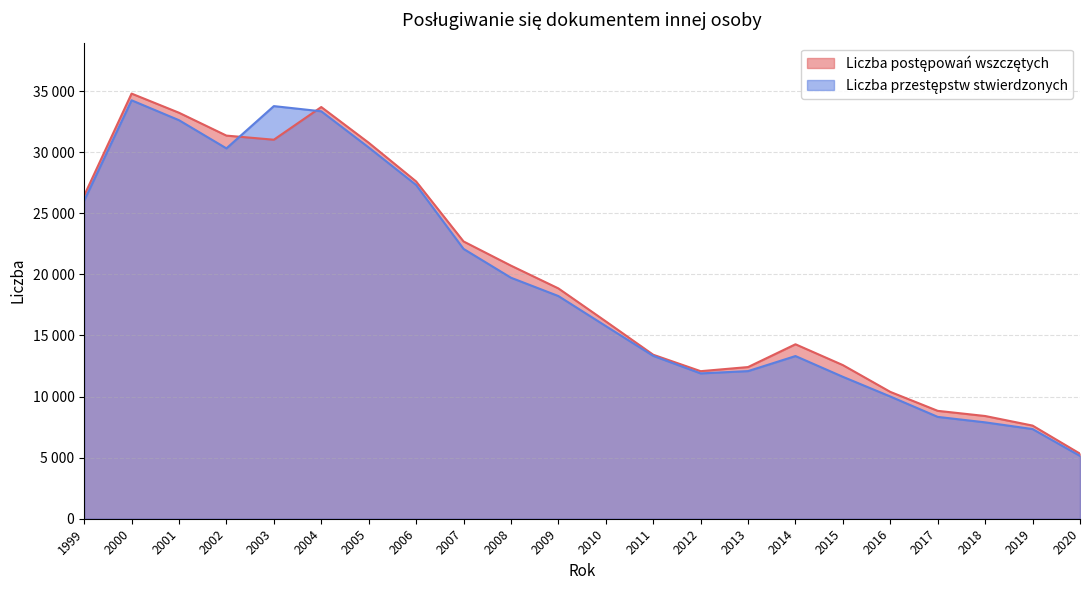

At which category does Liczba przestępstw stwierdzonych reach its first local peak?

2000